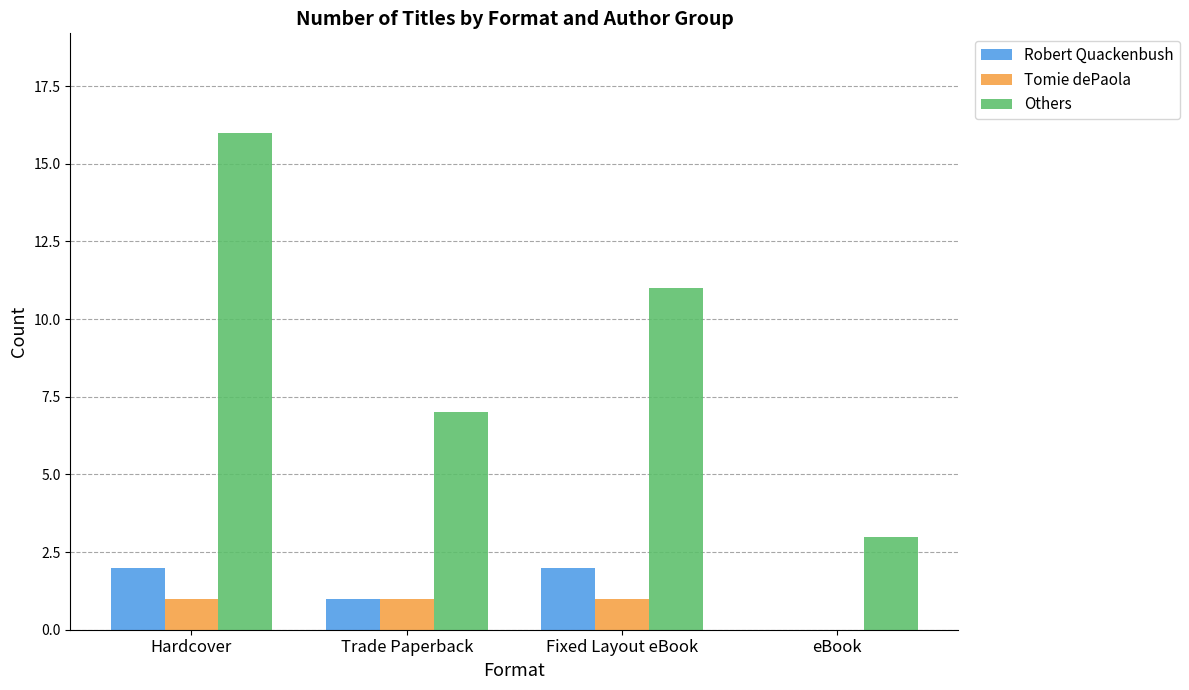

What are all the series names shown in the legend?

Robert Quackenbush, Tomie dePaola, Others